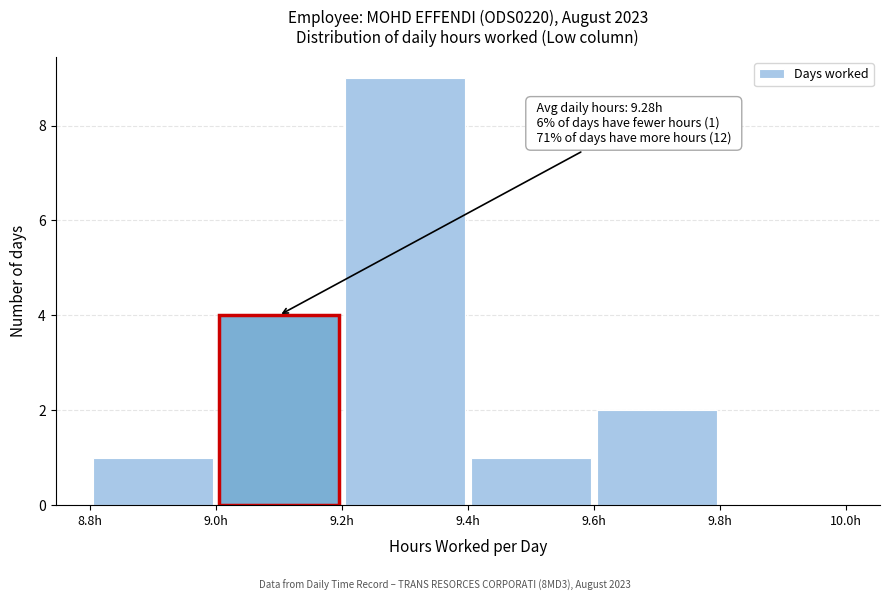

Over which range of the x-axis is the bar tallest?

9.2 to 9.4